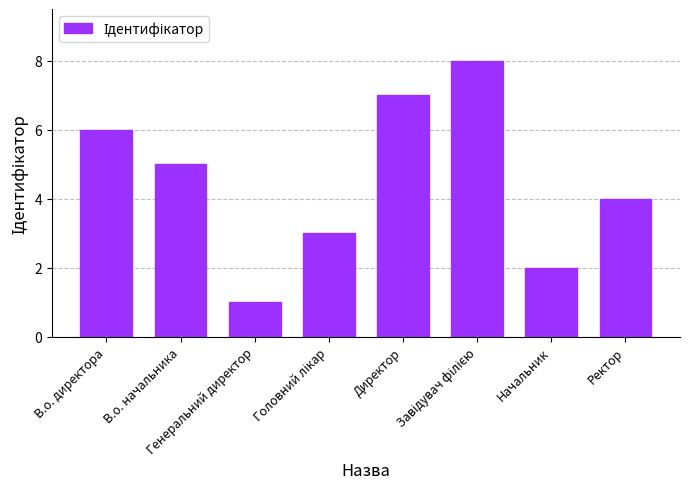

How many data points are less than 5?

4